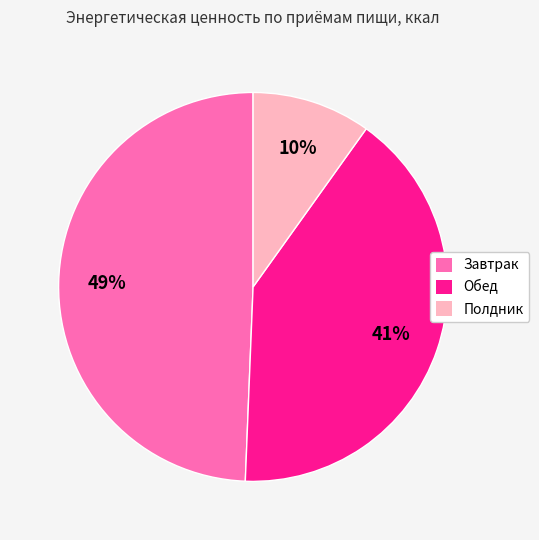

Count the number of slices in the pie.

3